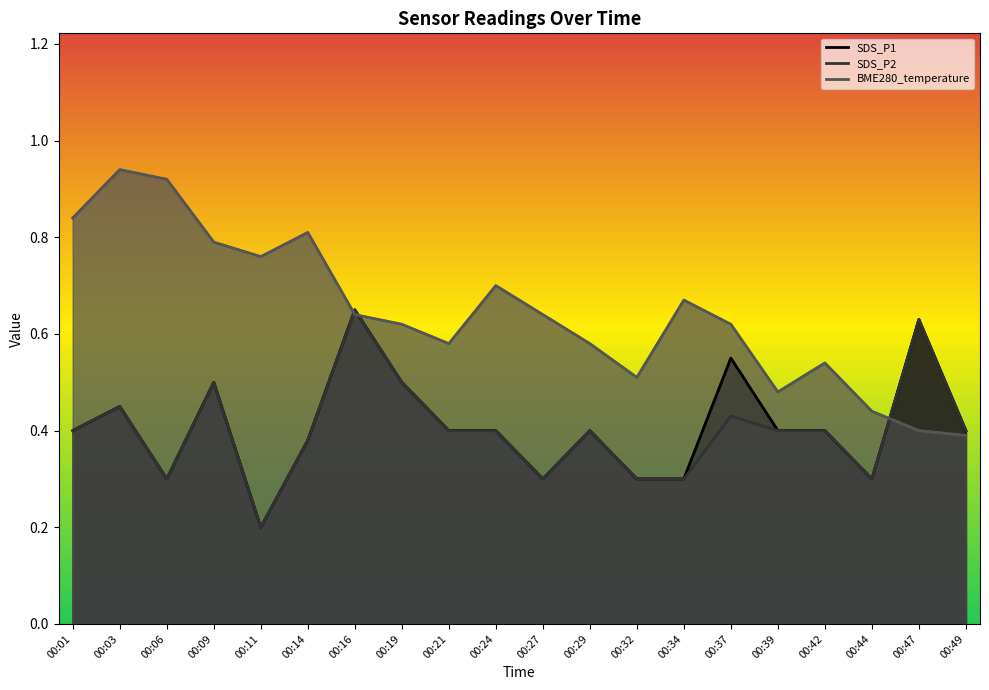

Which has a higher value, 00:06 or 00:29?

00:29